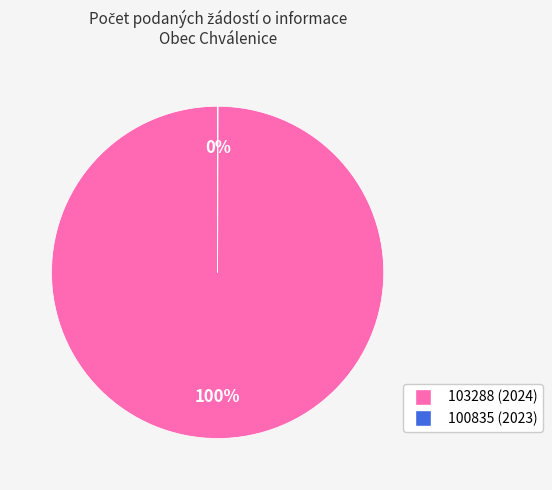

To the nearest percent, what is the average slice percentage?

50%